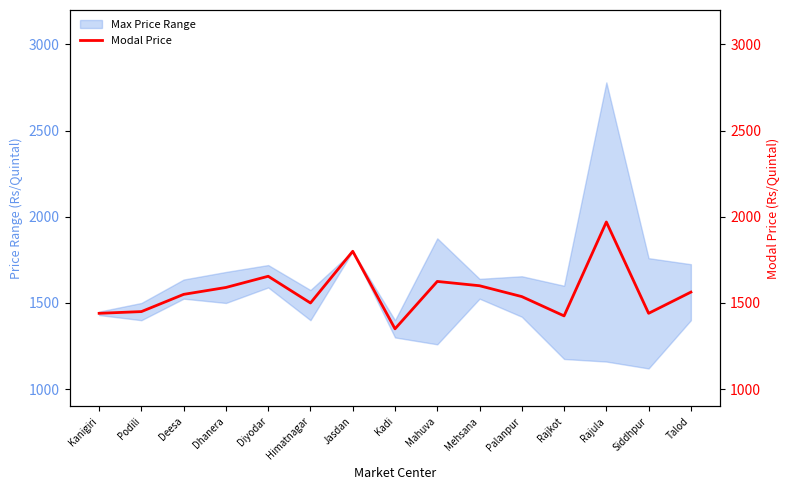

Reading left to right, list all the values displayed in this chart.

Kanigiri=1440	Podili=1450	Deesa=1550	Dhanera=1590	Diyodar=1655	Himatnagar=1500	Jasdan=1800	Kadi=1350	Mahuva=1625	Mehsana=1600	Palanpur=1537	Rajkot=1425	Rajula=1970	Siddhpur=1440	Talod=1563